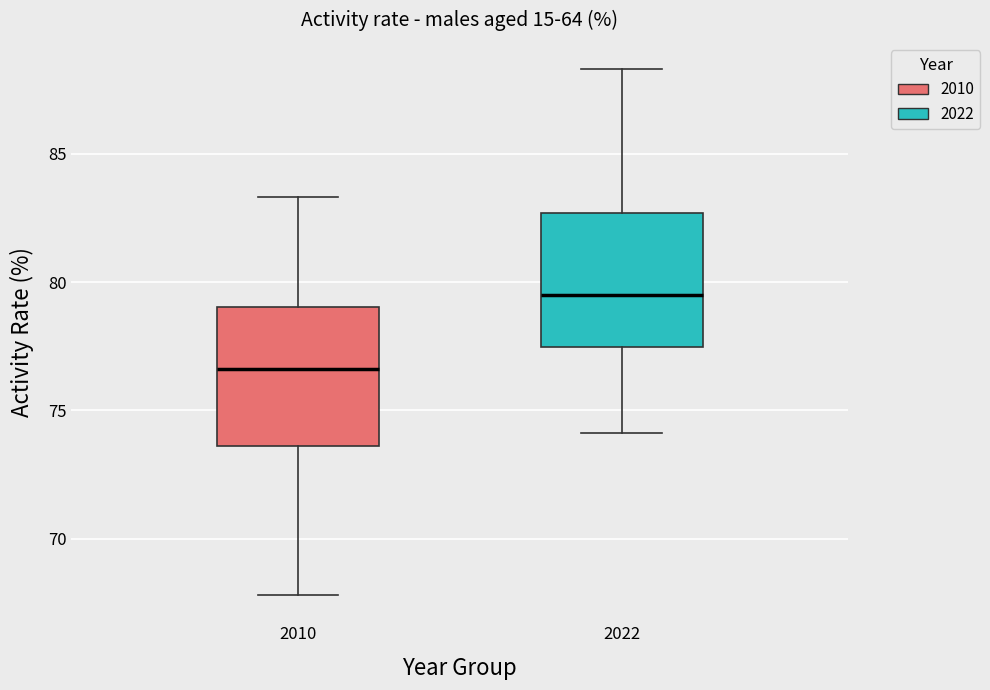

Where does the lower whisker of the box at x = 2010 end on the y-axis? The values are not printed on the chart, so give them approximately, as read against the axis.

68.0